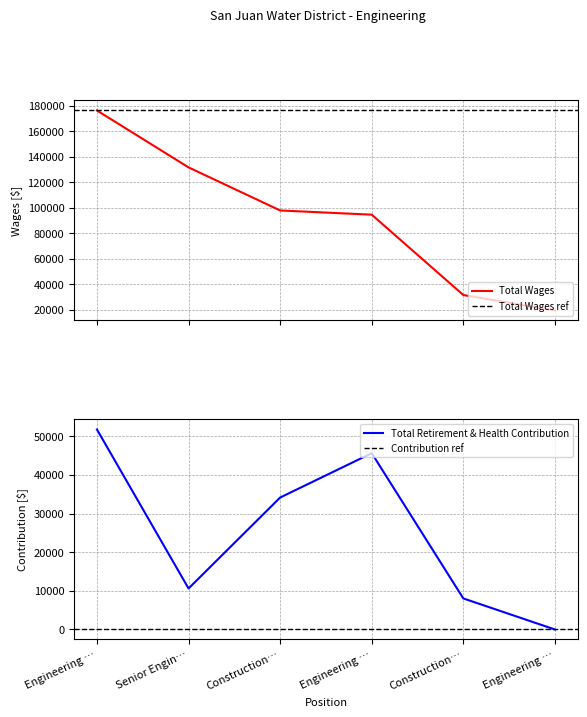

What is the average value of the Total Wages series?

91935